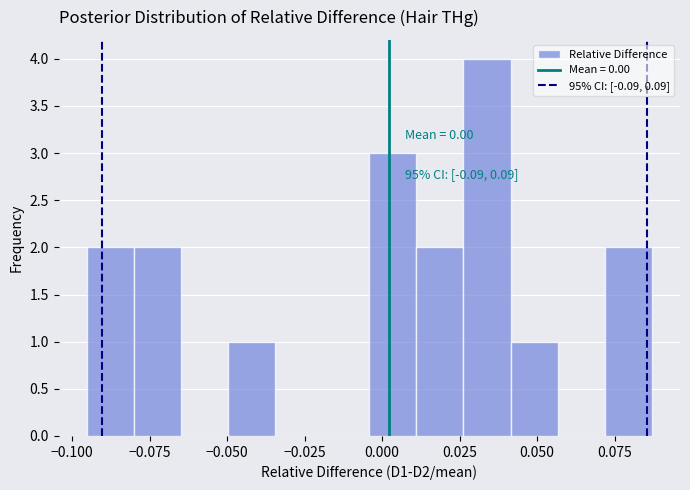

Read against the x-axis, roughly where is the centre of the tallest bar?

0.035